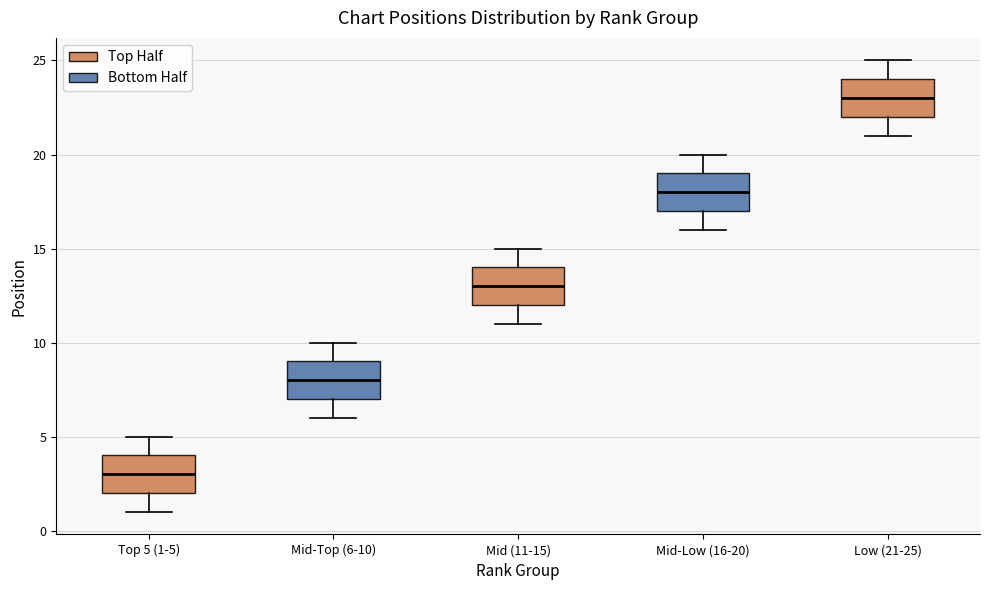

Which box's median line is the lowest?

Top 5 (1-5)